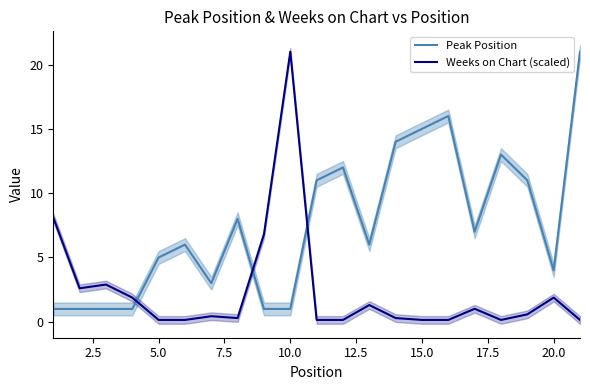

True or false: Peak Position and Weeks on Chart (scaled) cross at least once.

True